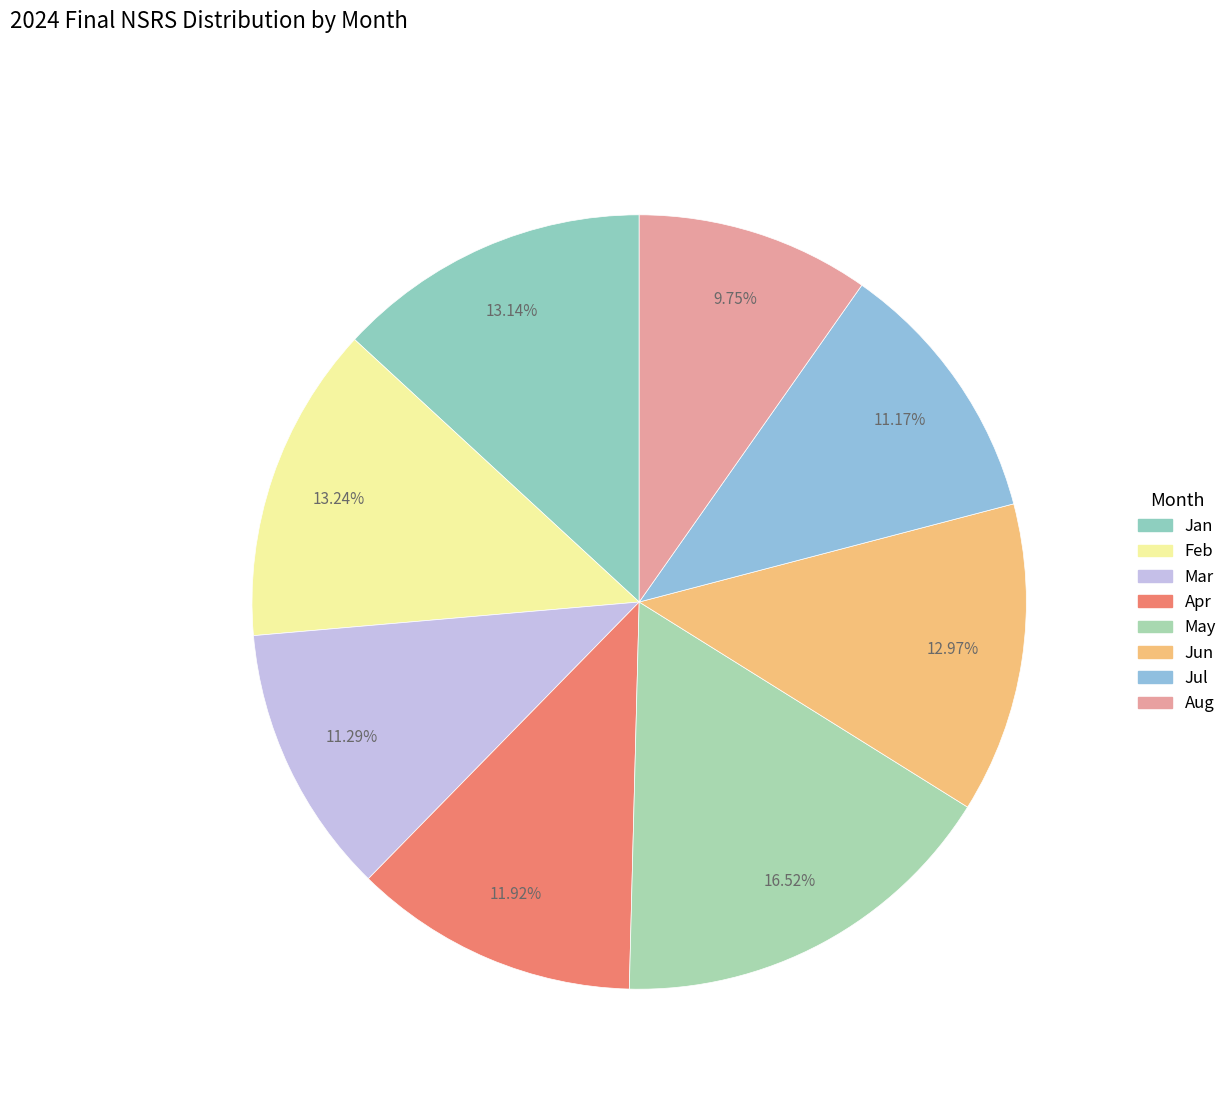

To the nearest percent, what is the difference between the largest and smallest slice percentages?

7%